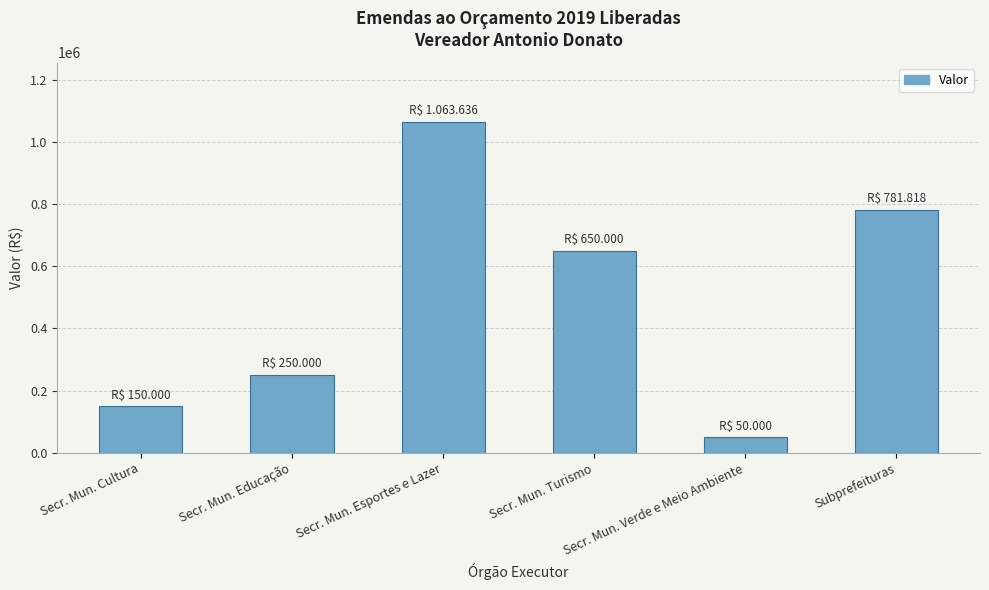

At which label does the data first exceed 650000?

Secr. Mun. Esportes e Lazer